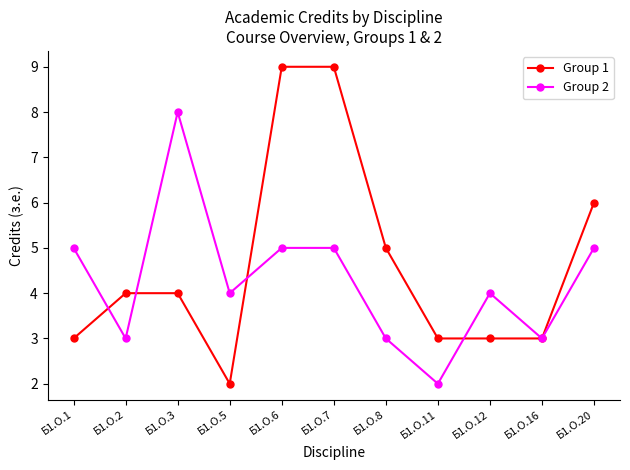

How many lines are shown in the chart?

2